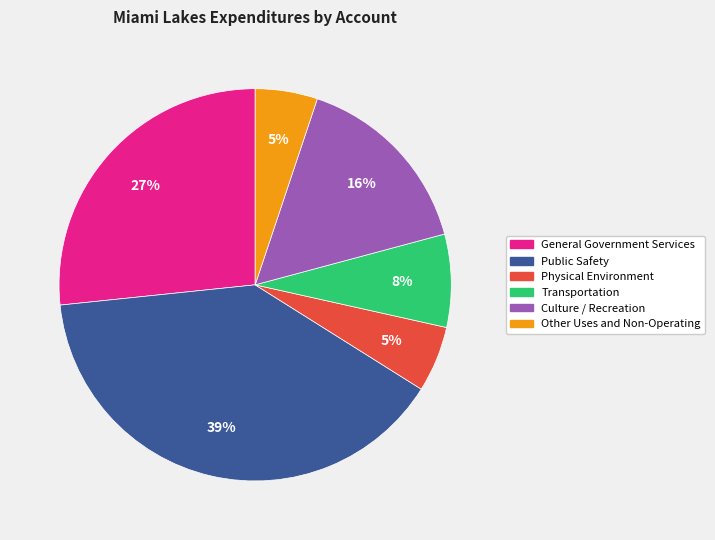

Combined, do Physical Environment and Transportation account for over 50%?

No